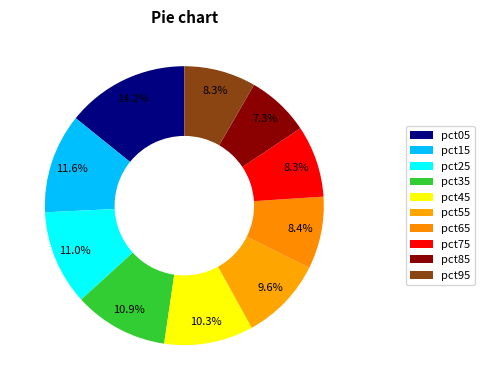

Is pct15 the majority of the pie?

No